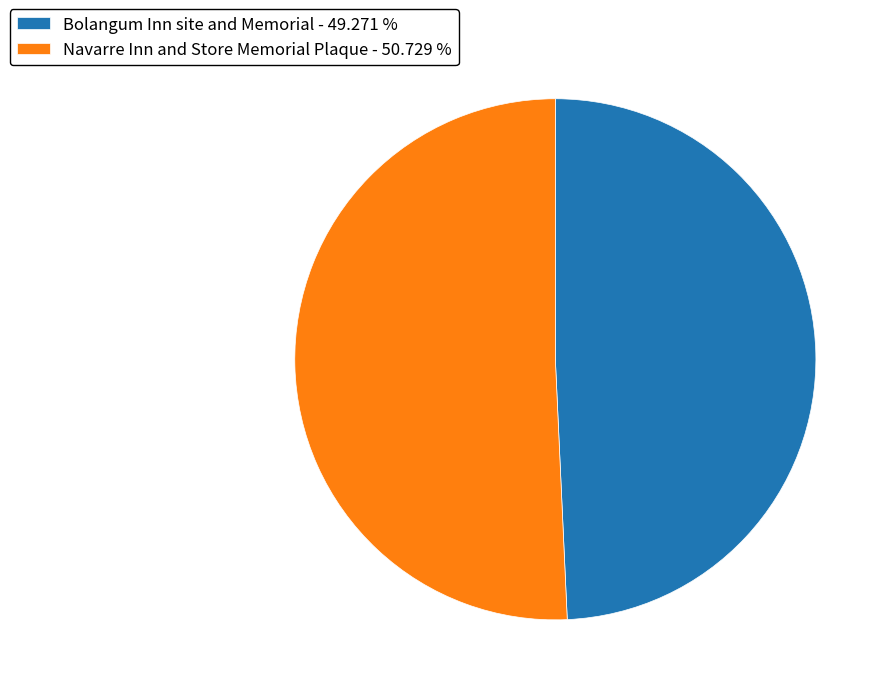

Is there a majority slice in this chart?

Yes